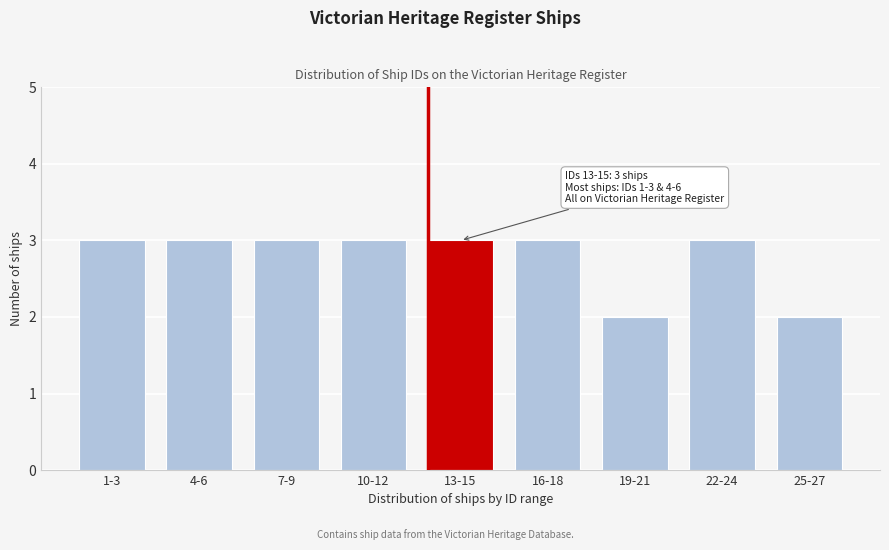

Reading left to right, extract all data points from this chart.

3	3	3	3	3	3	2	3	2